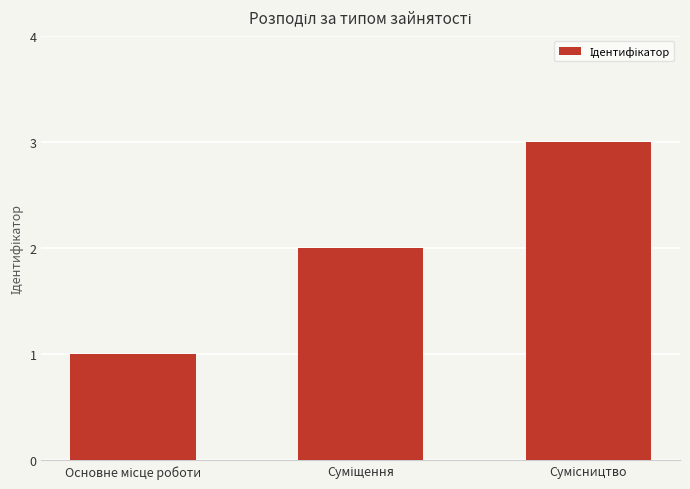

What is the sum of all values?

6